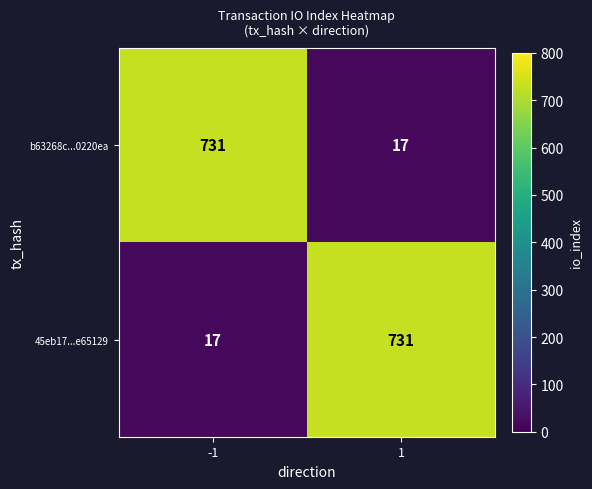

What value does the b63268c...0220ea series have at -1, to the nearest 10?

730